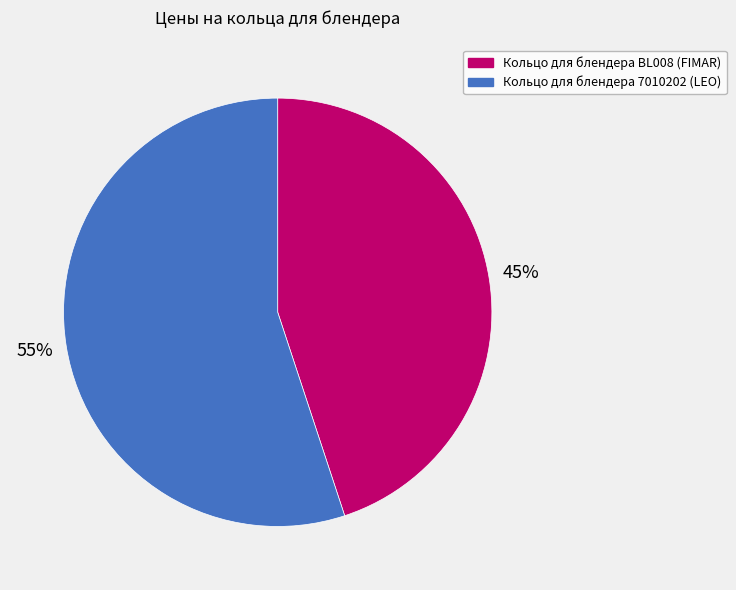

Does any single category account for the majority?

Yes